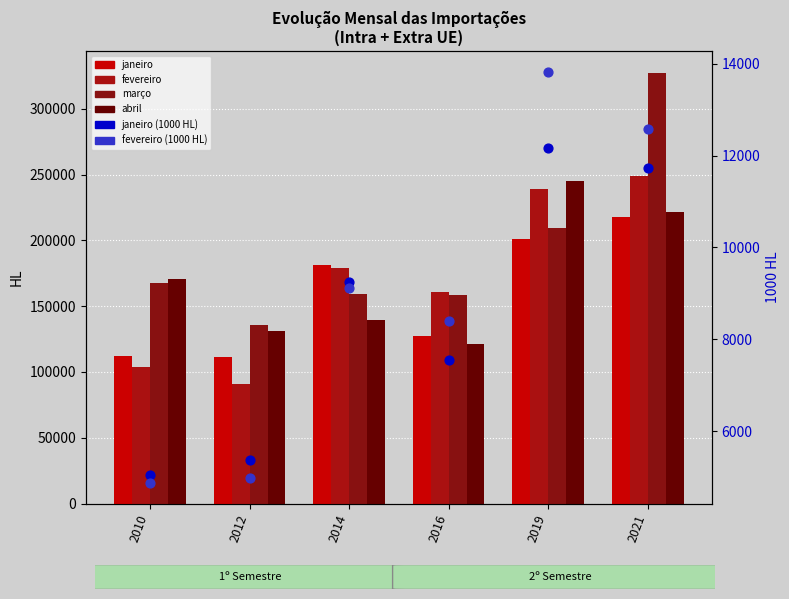

Which series contains the lowest Y value?

fevereiro (1000 HL)